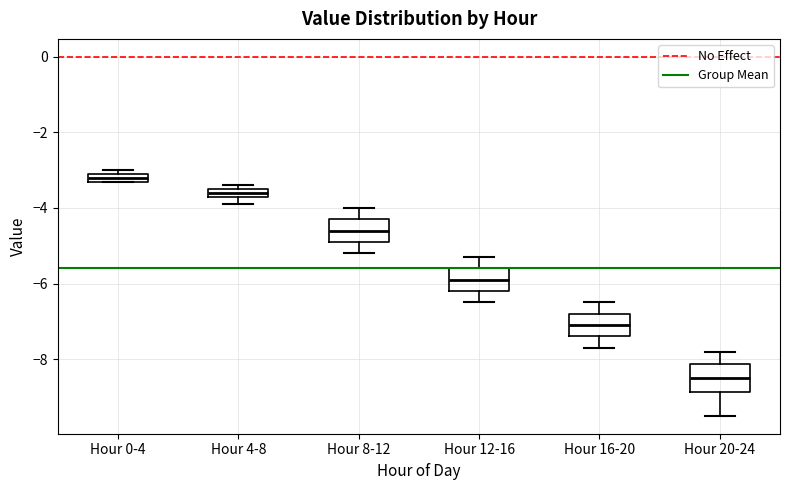

Where does the lower whisker of the box for Hour 12-16 end on the y-axis? The values are not printed on the chart, so give them approximately, as read against the axis.

-6.4